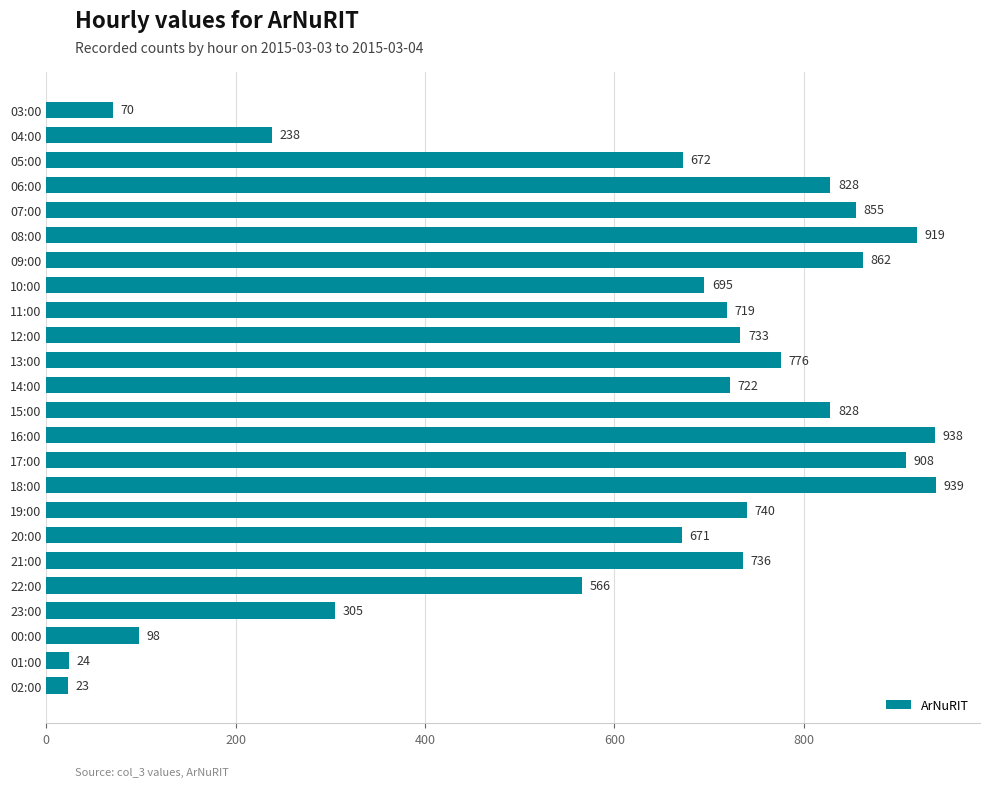

What is the average value?

619